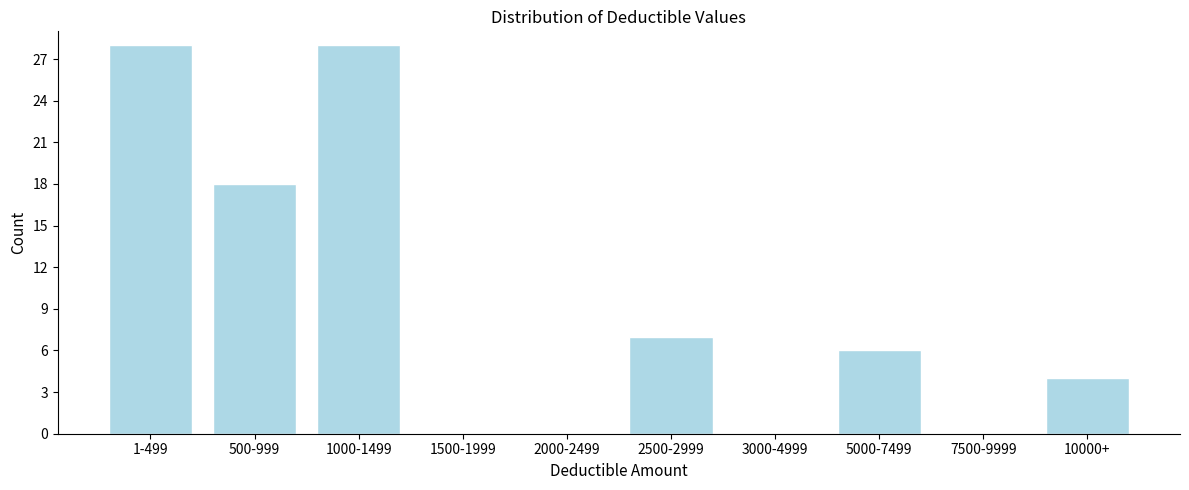

Reading left to right, extract all data points from this chart.

1-499=28	500-999=18	1000-1499=28	1500-1999=0	2000-2499=0	2500-2999=7	3000-4999=0	5000-7499=6	7500-9999=0	10000+=4